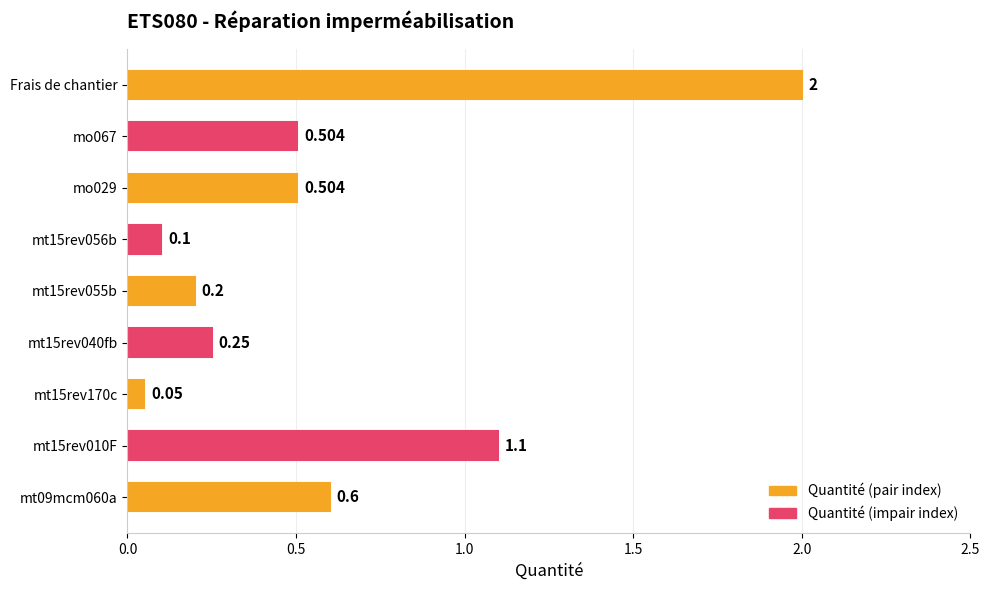

Between mt15rev170c and Frais de chantier, which is larger?

Frais de chantier